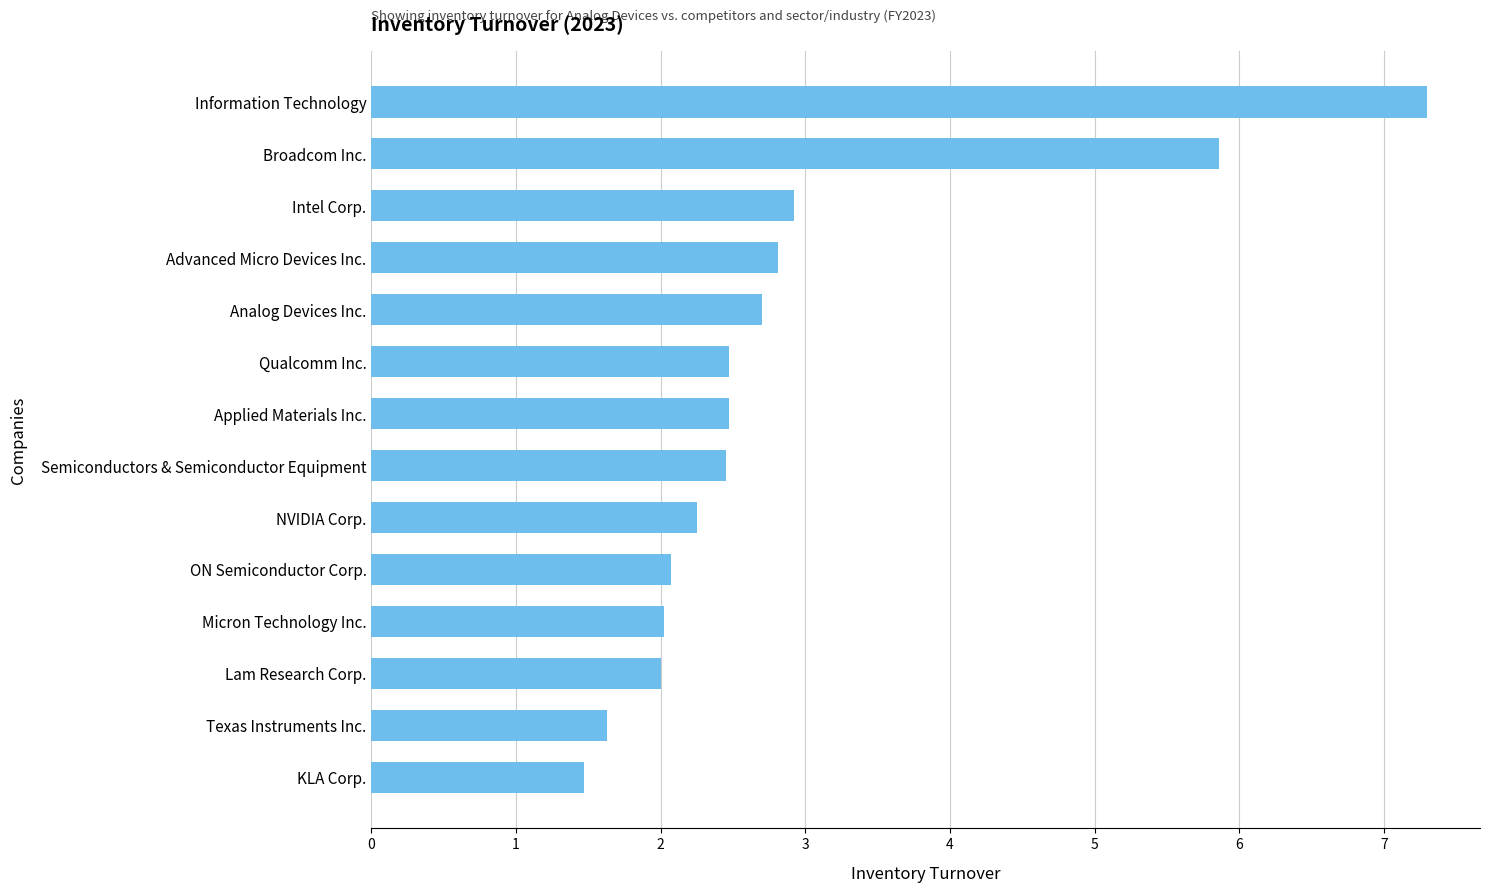

The chart shows a value of 2.5 at Qualcomm Inc.. True or false?

True